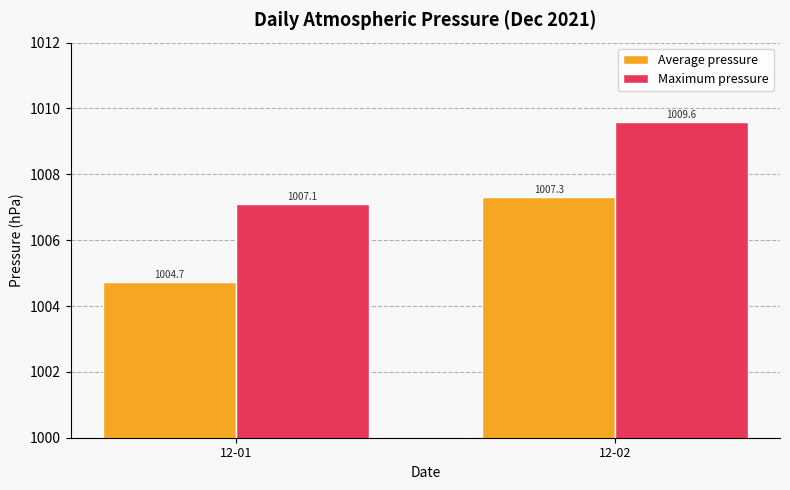

At which category is the sum across all series the highest?

12-02